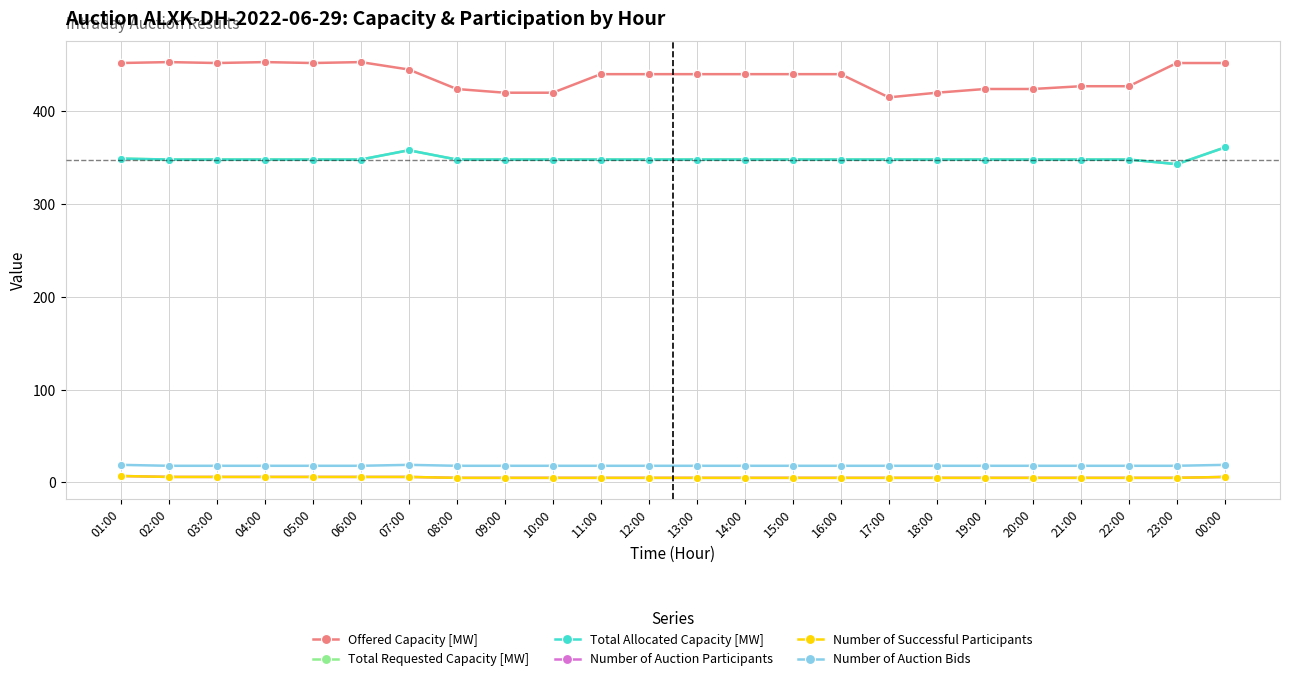

Is it true that Total Requested Capacity [MW] equals 228 at 16:00?

False